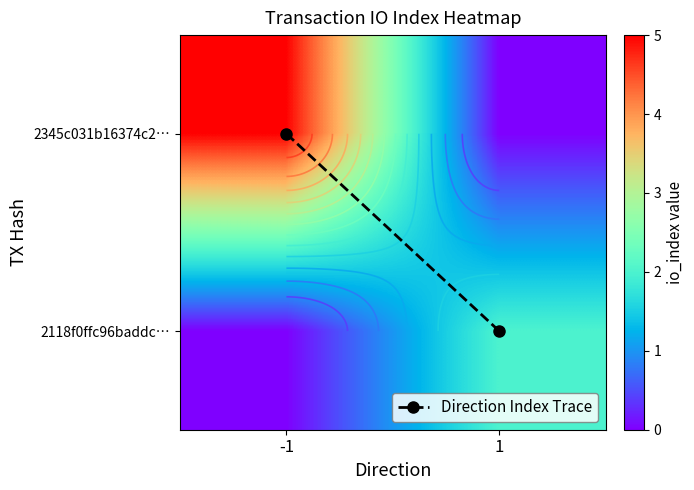

True or false: 2118f0ffc96baddc… has a value of 1 at 1.

False